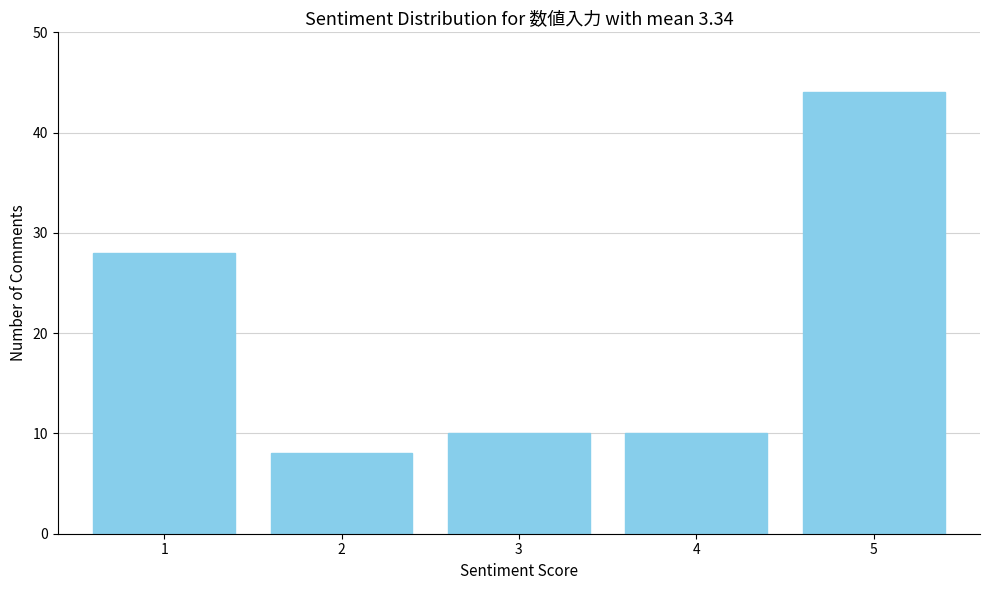

Reading left to right, what are all the values shown in this chart?

1=28	2=8	3=10	4=10	5=44